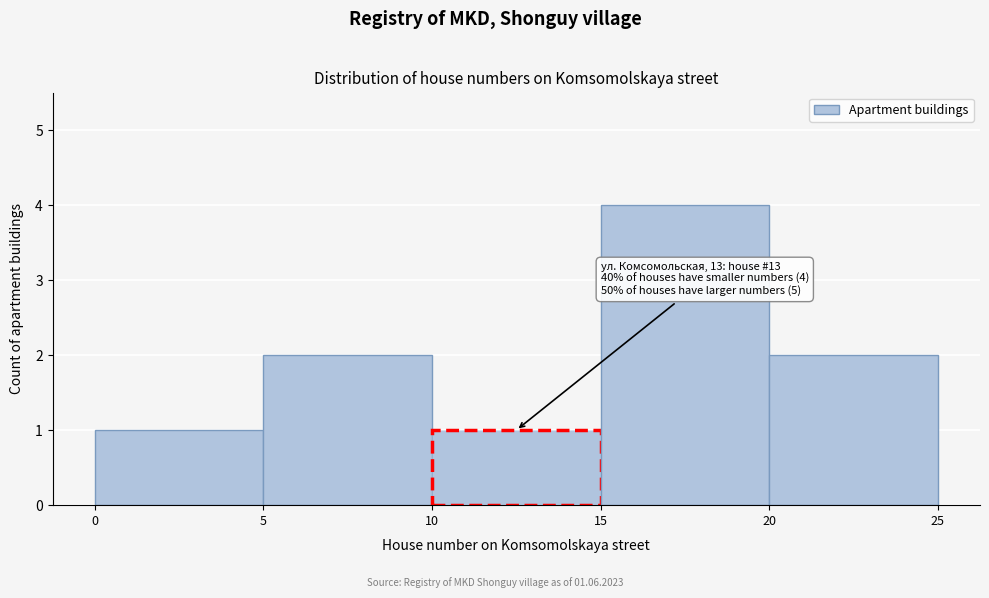

Over which range of the x-axis is the bar tallest?

15 to 20